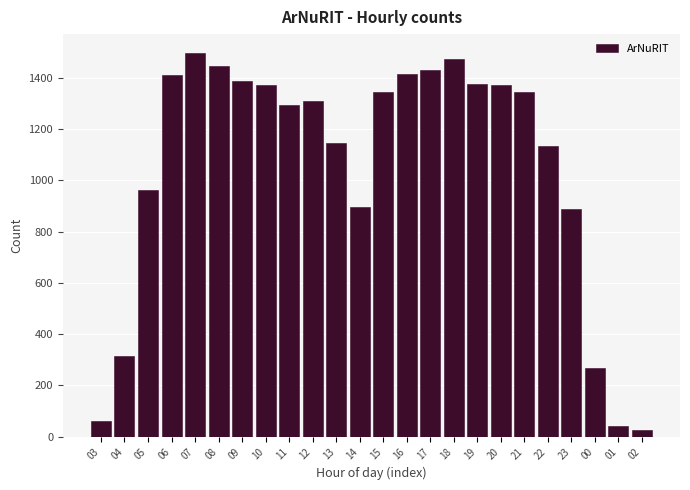

What is the greatest value displayed?

1496